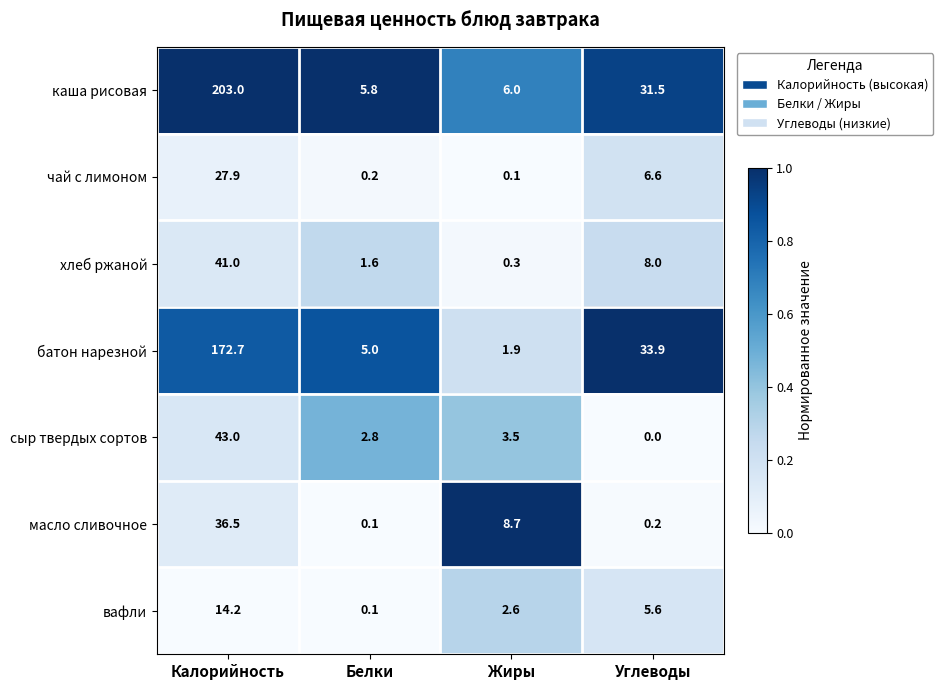

Which series changed the most between Белки and Углеводы?

батон нарезной